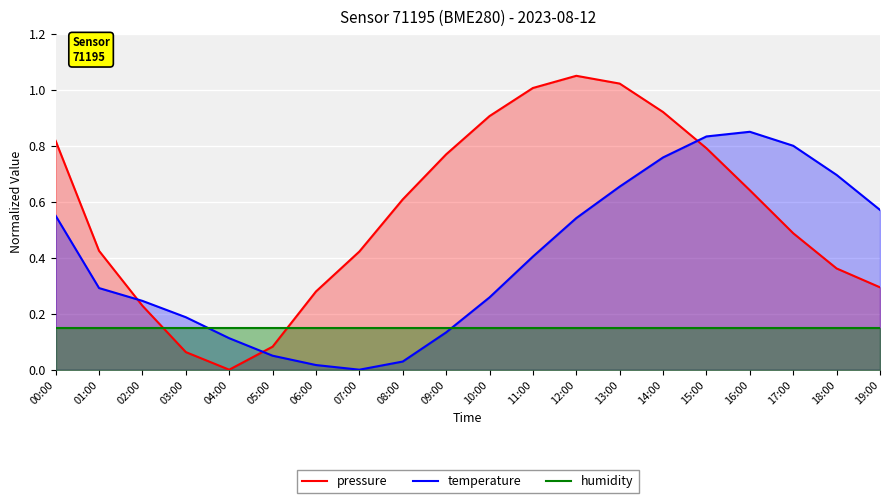

Reading left to right, extract all data points from this chart.

pressure: 0.8	0.4	0.2	0.1	0.0	0.1	0.3	0.4	0.6	0.8	0.9	1.0	1.1	1.0	0.9	0.8	0.6	0.5	0.4	0.3
temperature: 0.6	0.3	0.2	0.2	0.1	0.1	0.0	0.0	0.0	0.1	0.3	0.4	0.5	0.7	0.8	0.8	0.8	0.8	0.7	0.6
humidity: 0.1	0.1	0.1	0.1	0.1	0.1	0.1	0.1	0.1	0.1	0.1	0.1	0.1	0.1	0.1	0.1	0.1	0.1	0.1	0.1